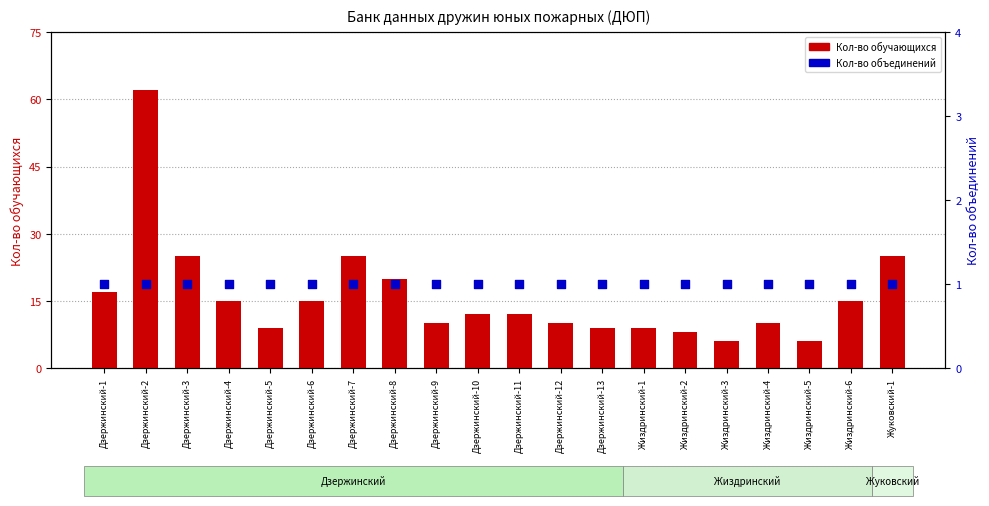

What is the total value across all series at Жиздринский-4?

11